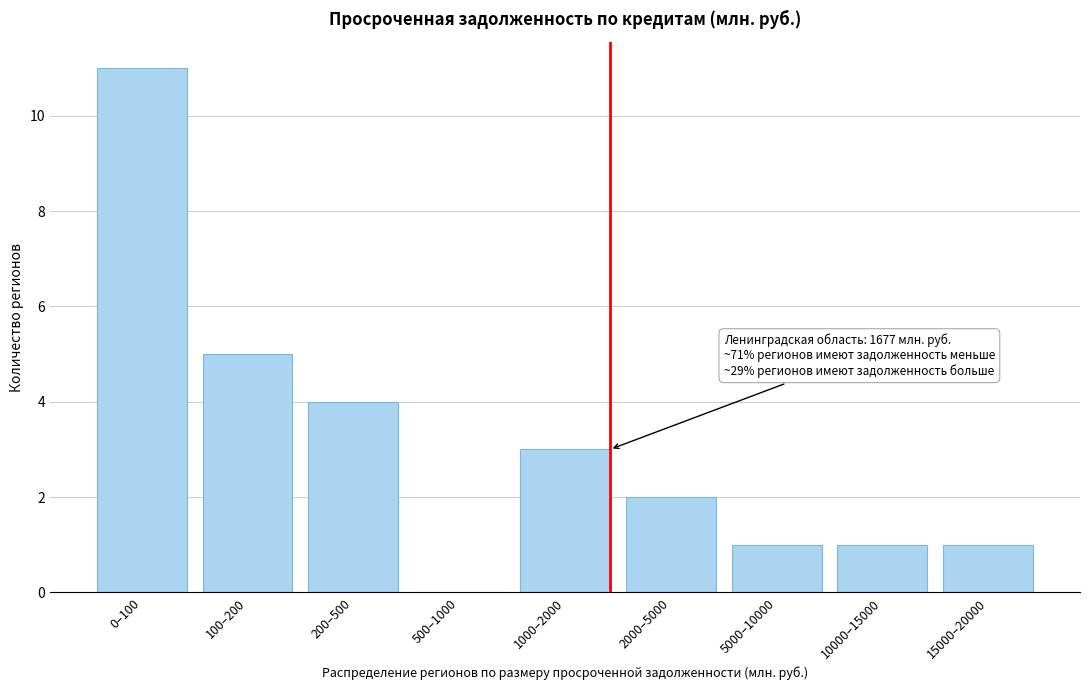

Reading right to left, what are all the values shown in this chart?

15000–20000=1	10000–15000=1	5000–10000=1	2000–5000=2	1000–2000=3	500–1000=0	200–500=4	100–200=5	0–100=11